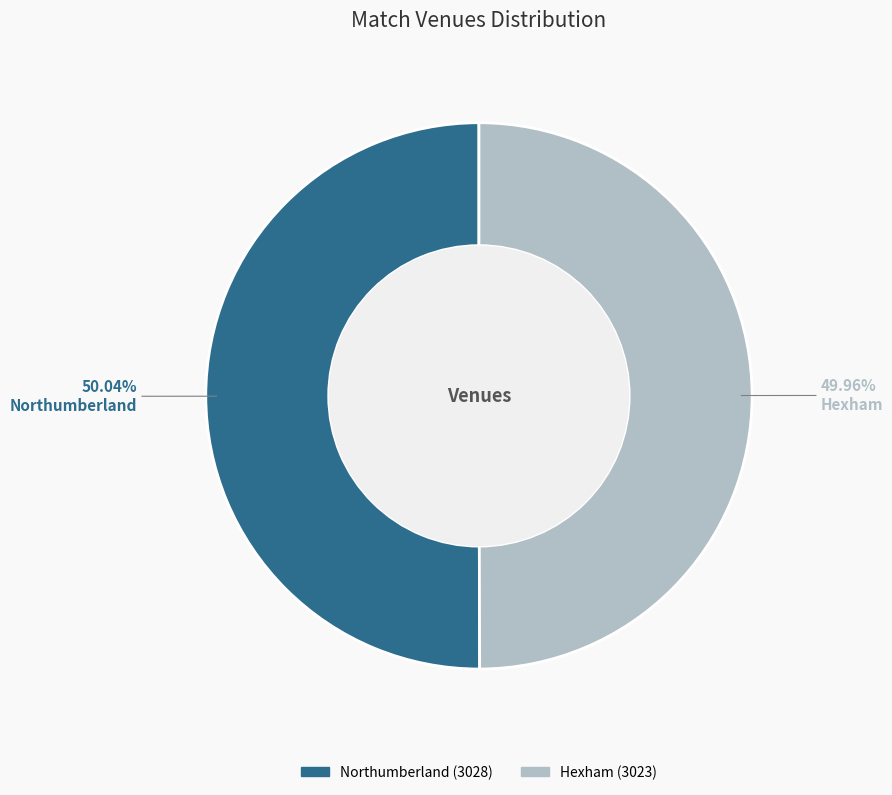

What is the ratio of the value at Hexham to the value at Northumberland?

1.0